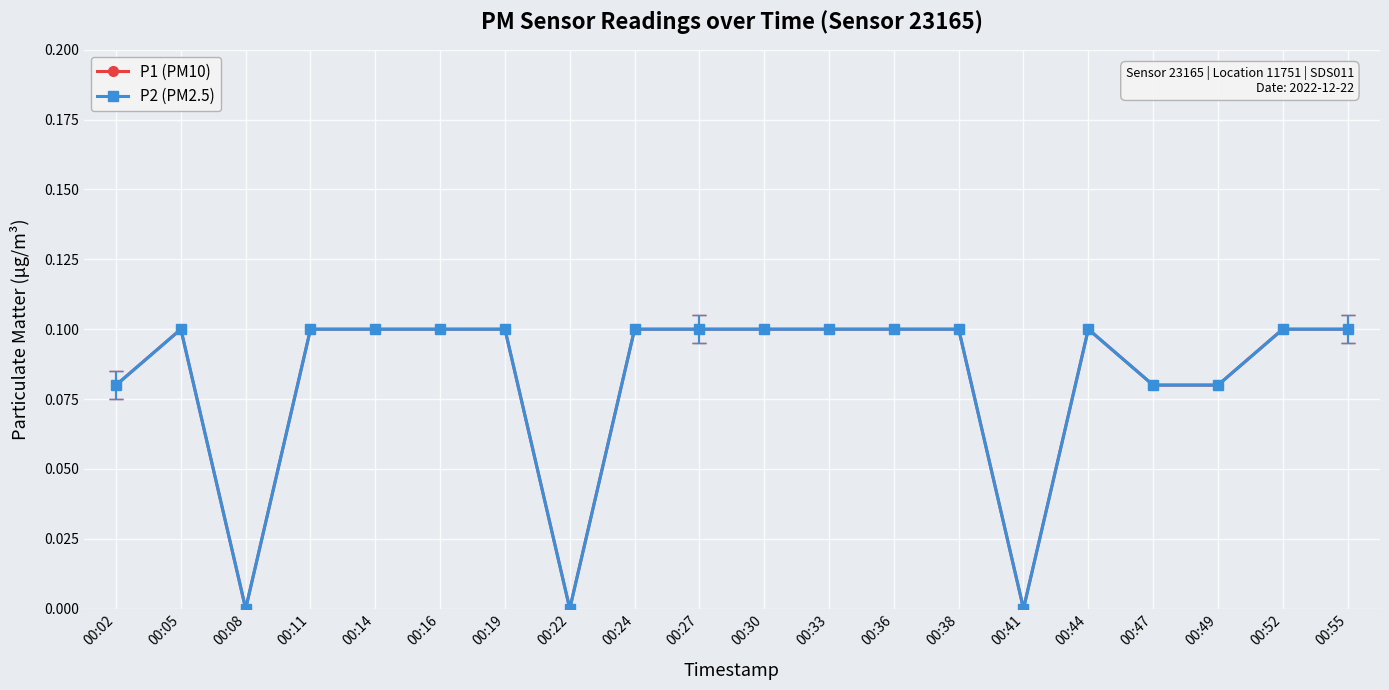

Reading right to left, what are all the values shown in this chart?

P1 (PM10): 00:55=0.1	00:52=0.1	00:49=0.1	00:47=0.1	00:44=0.1	00:41=0.0	00:38=0.1	00:36=0.1	00:33=0.1	00:30=0.1	00:27=0.1	00:24=0.1	00:22=0.0	00:19=0.1	00:16=0.1	00:14=0.1	00:11=0.1	00:08=0.0	00:05=0.1	00:02=0.1
P2 (PM2.5): 00:55=0.1	00:52=0.1	00:49=0.1	00:47=0.1	00:44=0.1	00:41=0.0	00:38=0.1	00:36=0.1	00:33=0.1	00:30=0.1	00:27=0.1	00:24=0.1	00:22=0.0	00:19=0.1	00:16=0.1	00:14=0.1	00:11=0.1	00:08=0.0	00:05=0.1	00:02=0.1